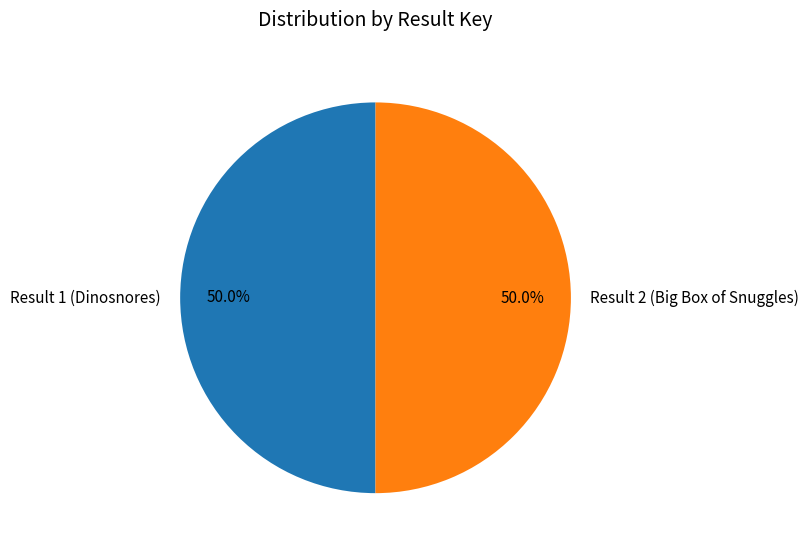

What is the ratio of the value at Result 2 (Big Box of Snuggles) to the value at Result 1 (Dinosnores)?

1.0